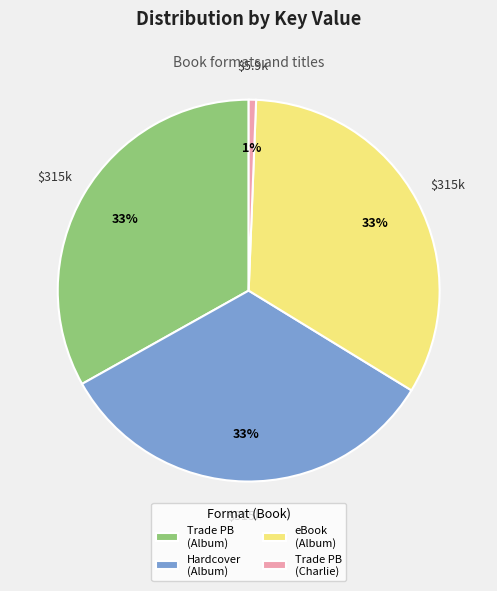

The eBook (Album) slice represents 42% of the pie. True or false?

False